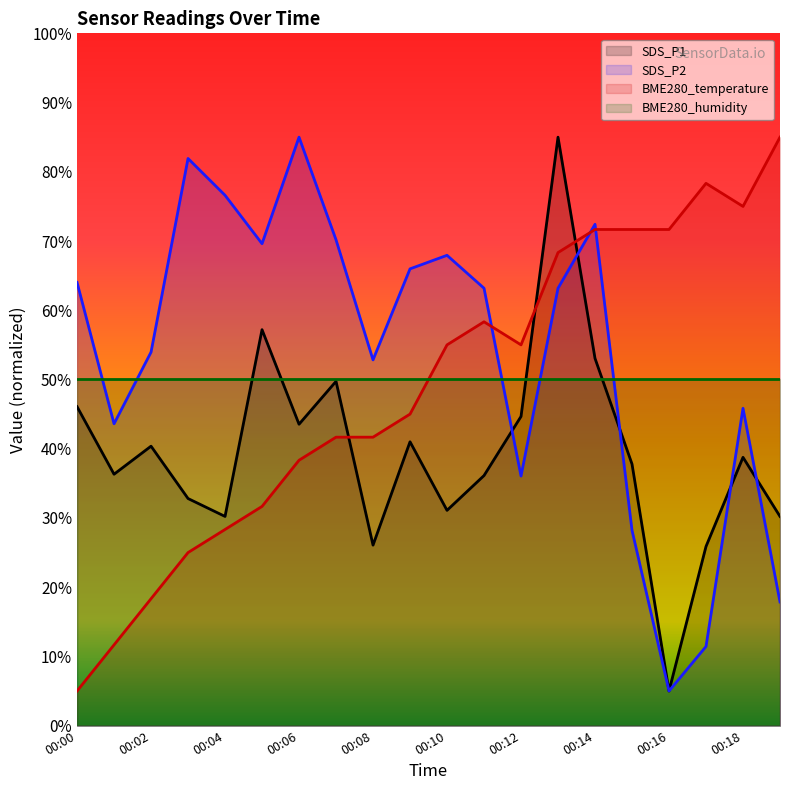

How many series are shown in this chart?

4